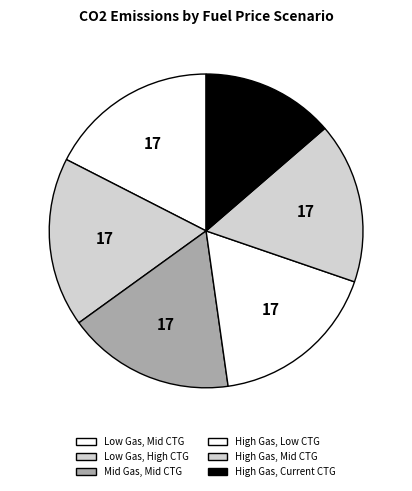

Rank the categories by value from highest to lowest.

High Gas, Low CTG Ratio, Low Gas, Mid CTG Ratio, Low Gas, High CTG Ratio, Mid Gas, Mid CTG Ratio, High Gas, Mid CTG Ratio, High Gas, Current CTG Ratio